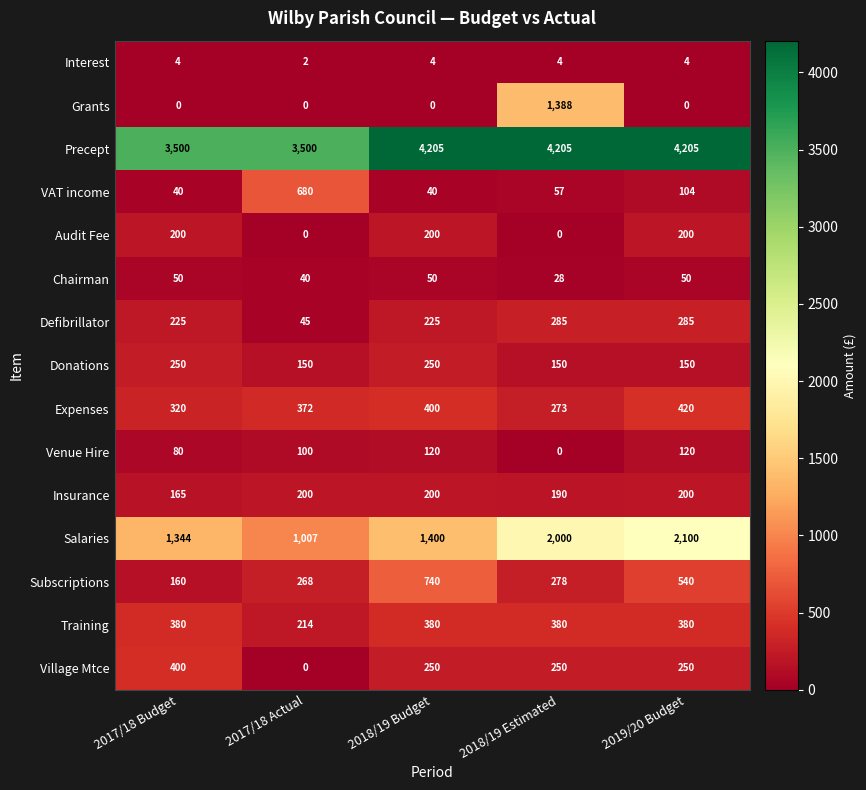

What is the difference between the highest and lowest values at 2018/19 Estimated?

4205